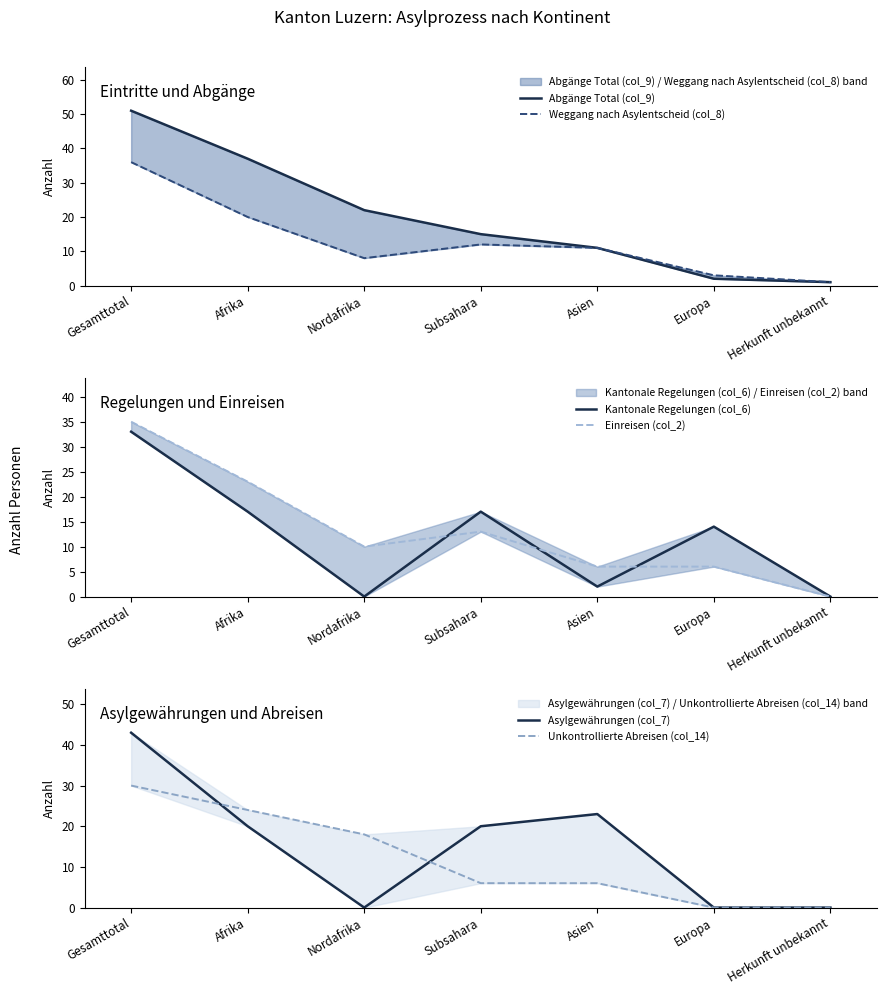

What is the spread (max minus min) of values at Gesamttotal?

21